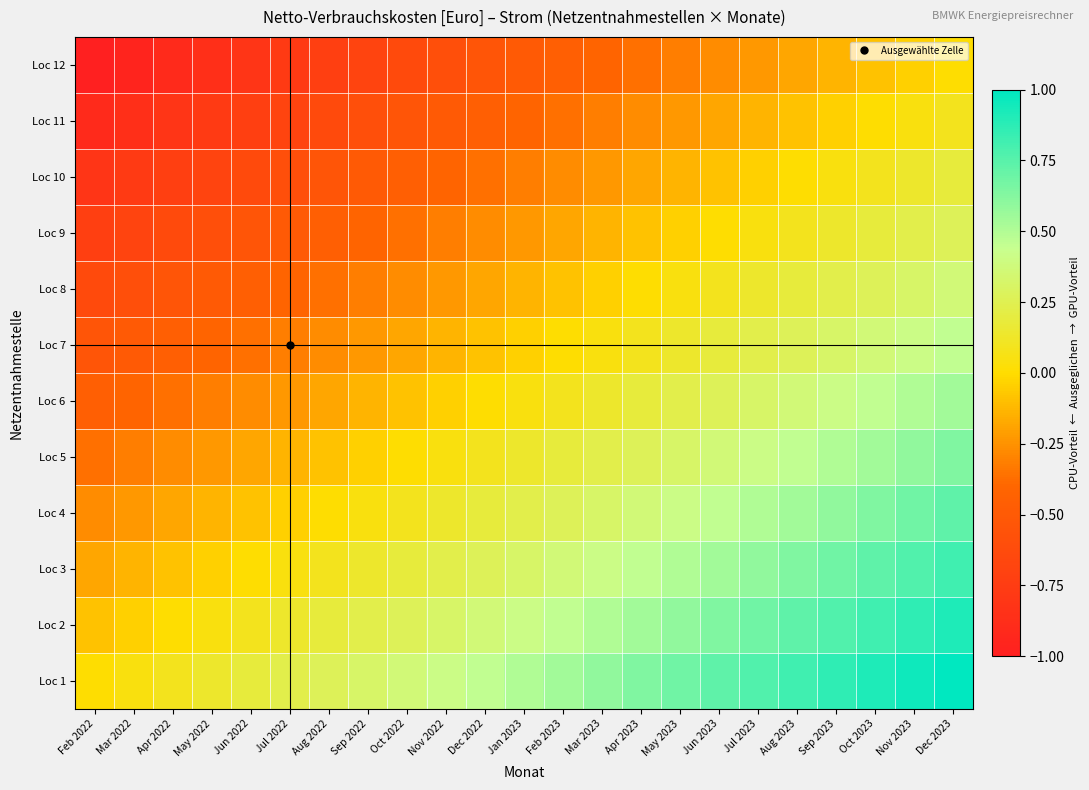

Which has a higher value, Dec 2023 or Jul 2022?

Dec 2023